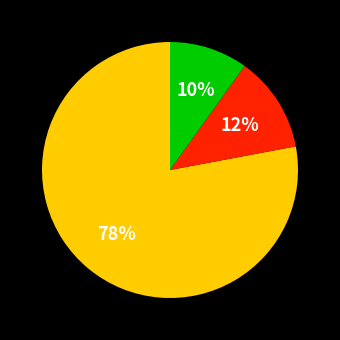

Does any single category account for the majority?

Yes